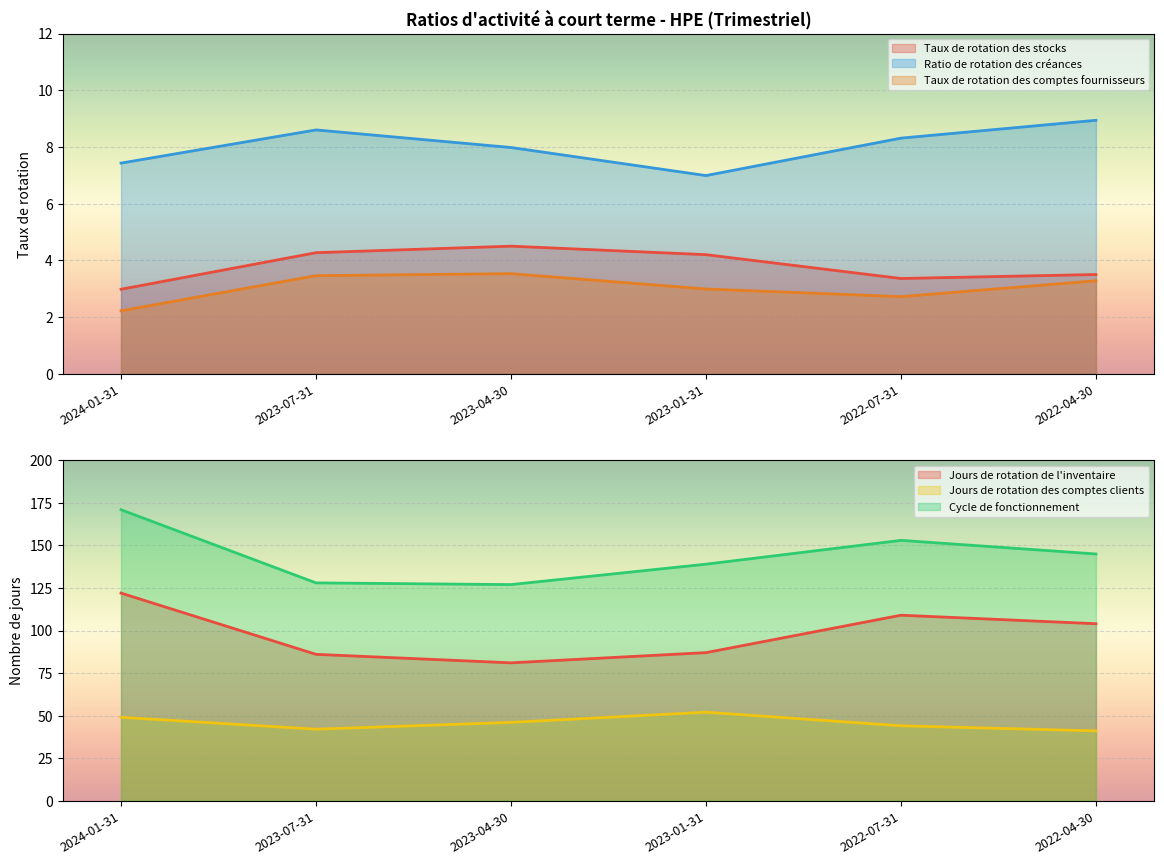

What is the sum of the Taux de rotation des comptes fournisseurs values at 2023-04-30 and 2023-01-31?

6.5